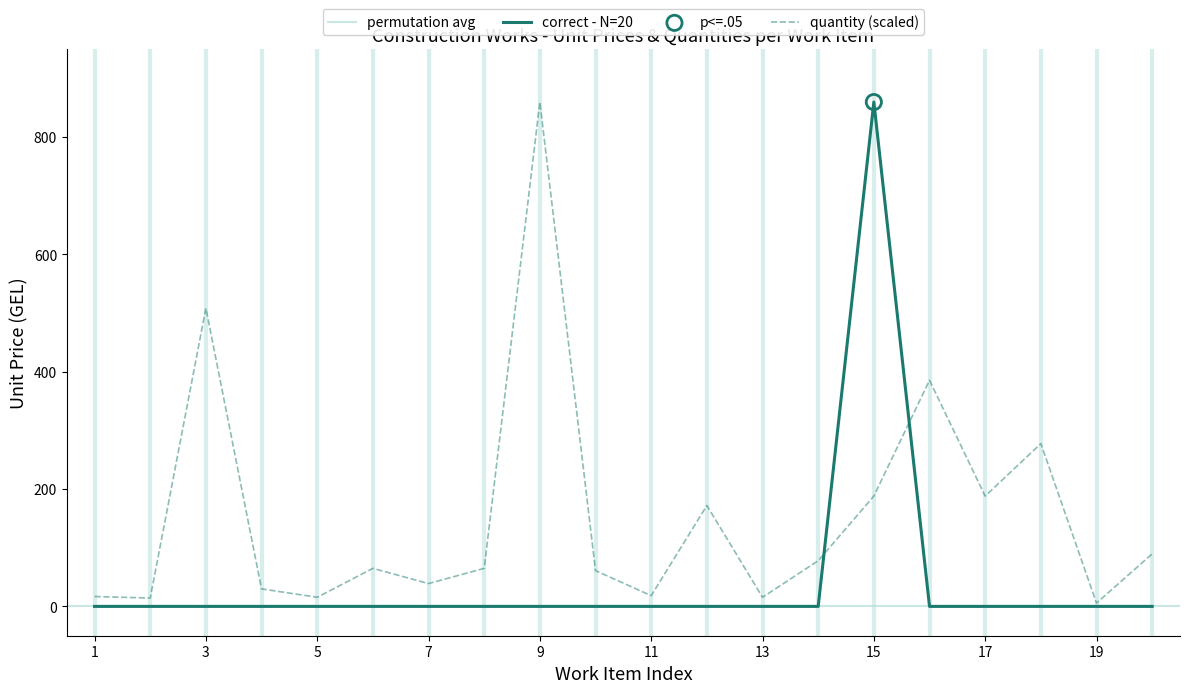

Which series has the largest total across all categories?

quantity